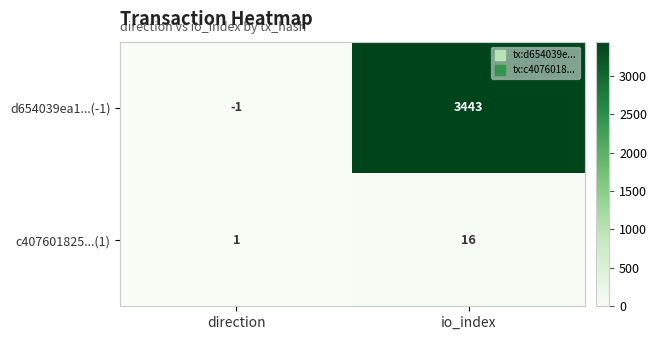

Rank the categories by c407601825...(1) value from highest to lowest.

io_index, direction